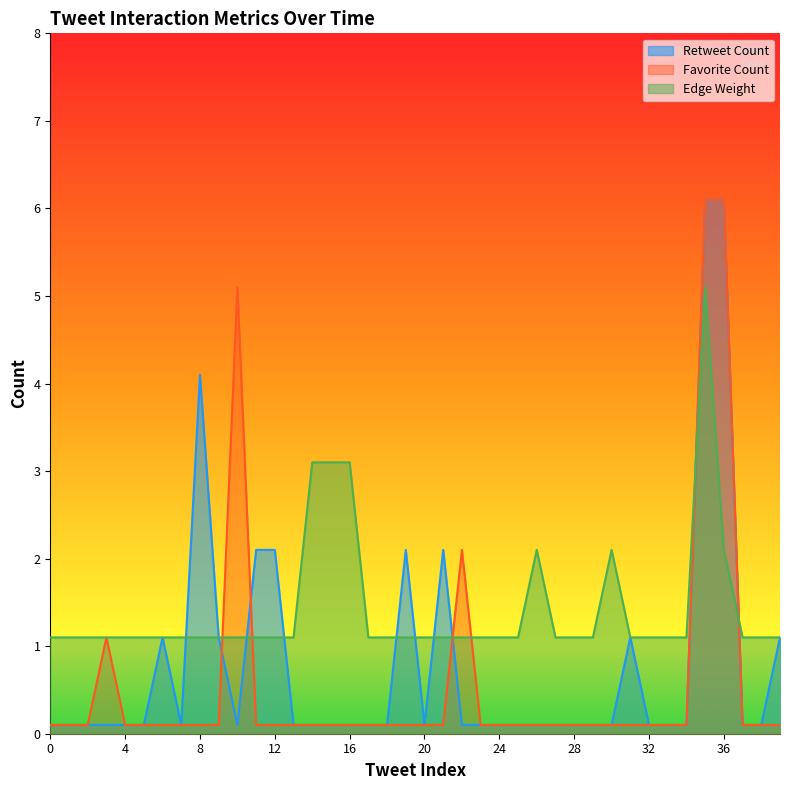

Where is Edge Weight nearest to the value 3?

14